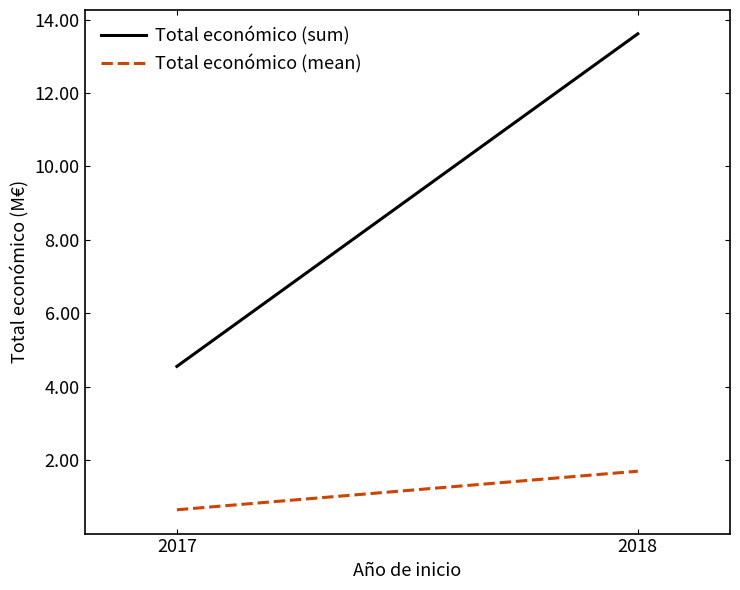

What is the spread (max minus min) of values at 2018?

11.9